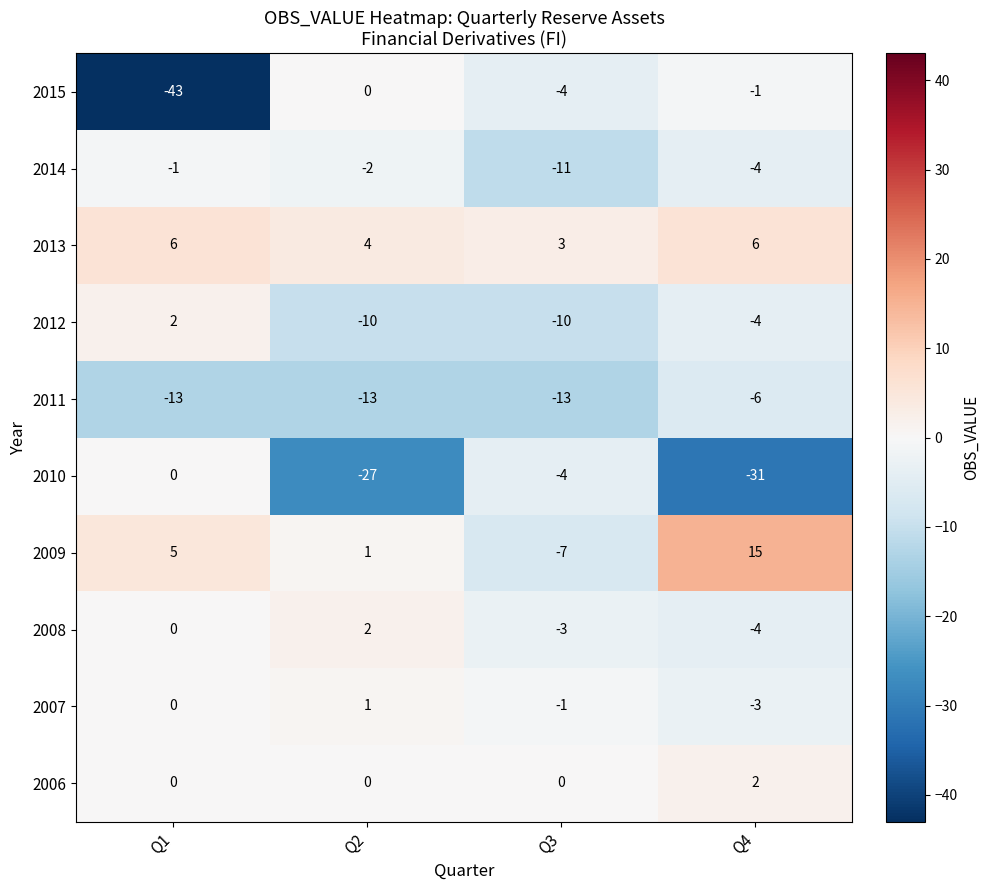

What is the spread (max minus min) of values at Q2?

31